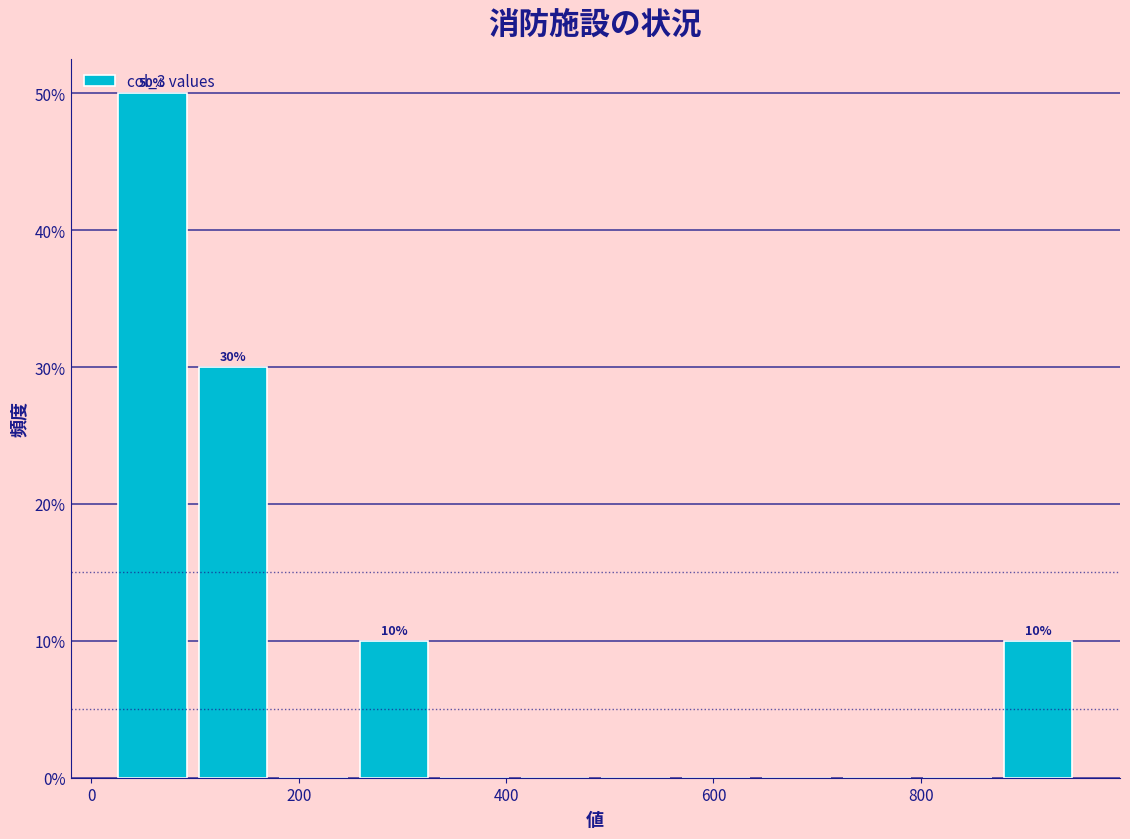

Around what value on the x-axis is the tallest bar? Give the approximate position of its centre, as read against the axis.

60